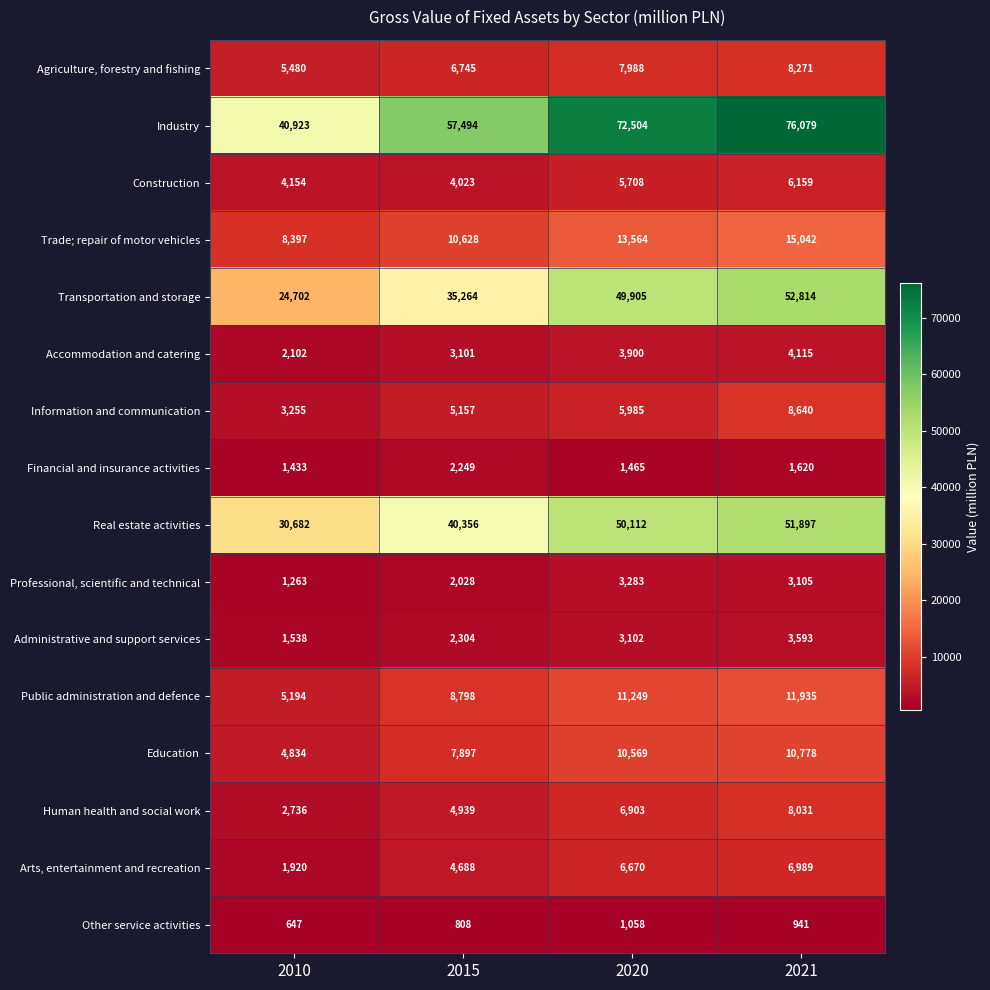

Which series has the largest total across all categories?

Industry